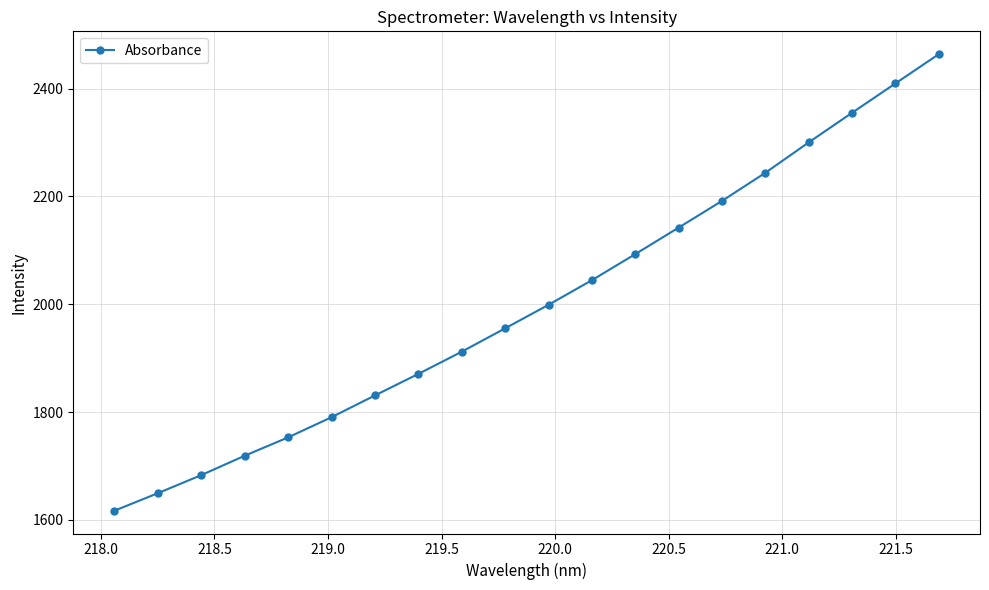

True or false: there are more than 2 points higher than both neighbors.

False